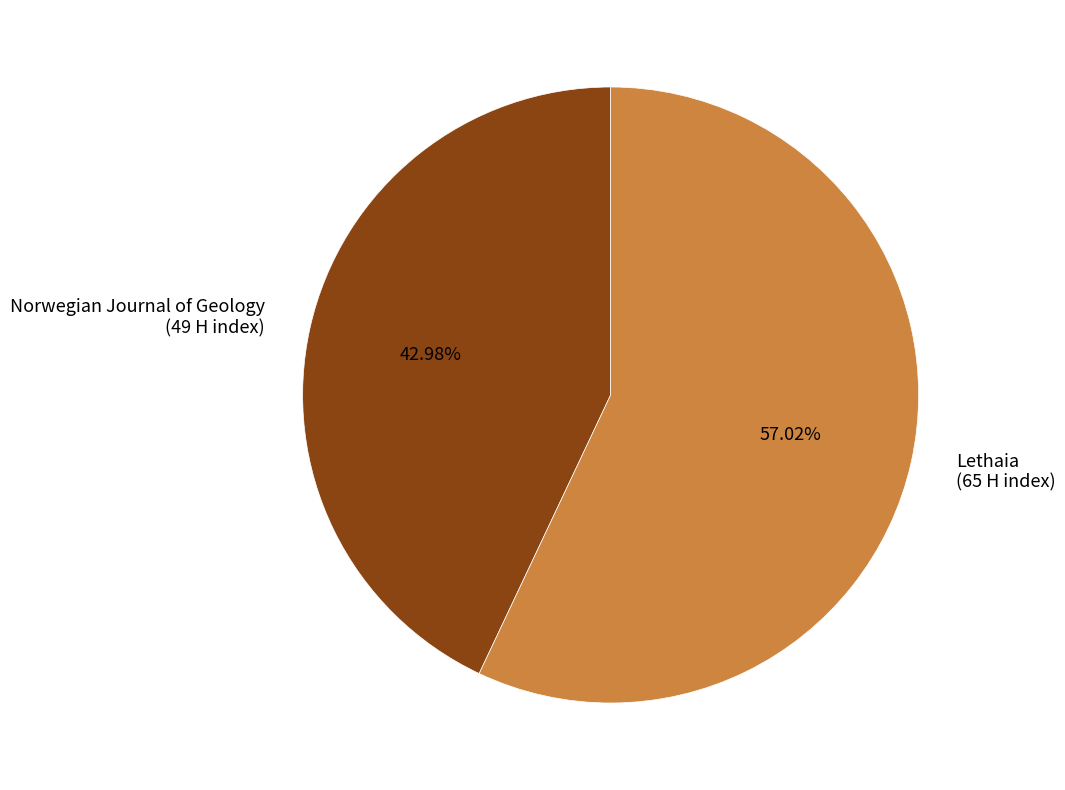

To the nearest percent, what is the difference between the largest and smallest slice percentages?

14%